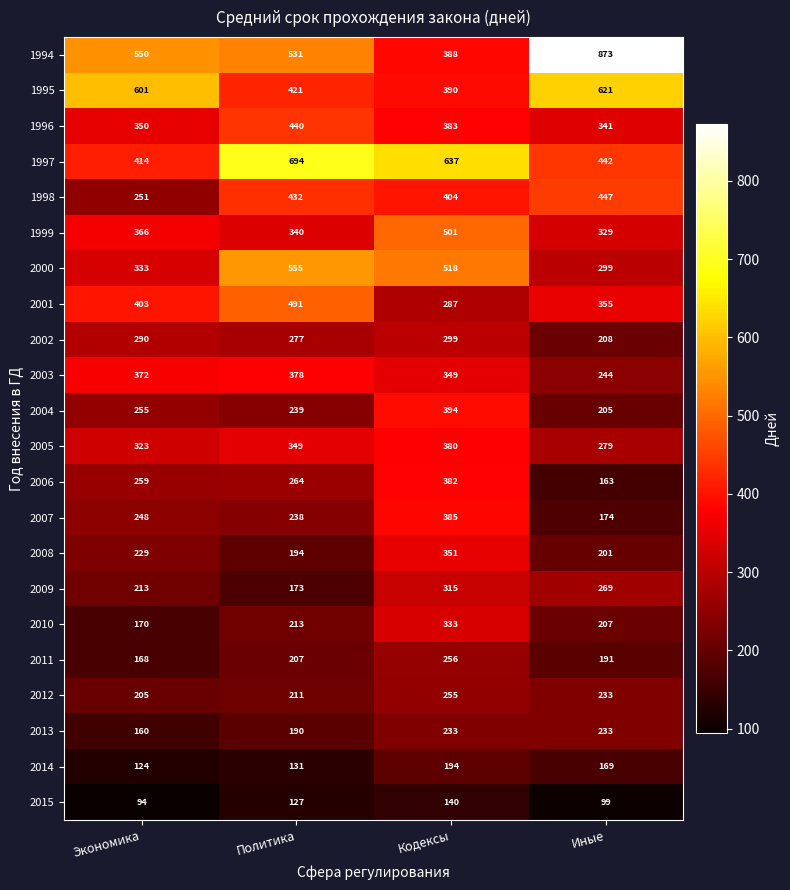

List the labels in order of 2006 value, largest first.

Кодексы, Политика, Экономика, Иные